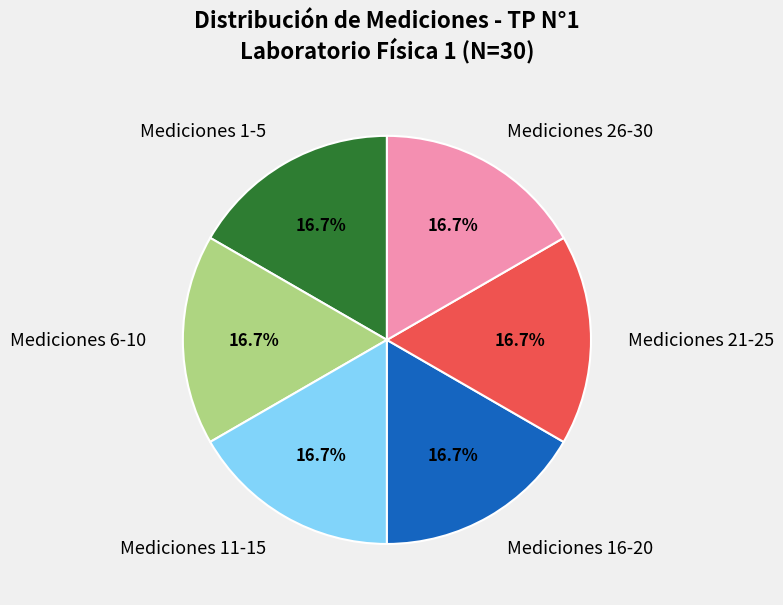

Does Mediciones 11-15 represent more than half of the total?

No